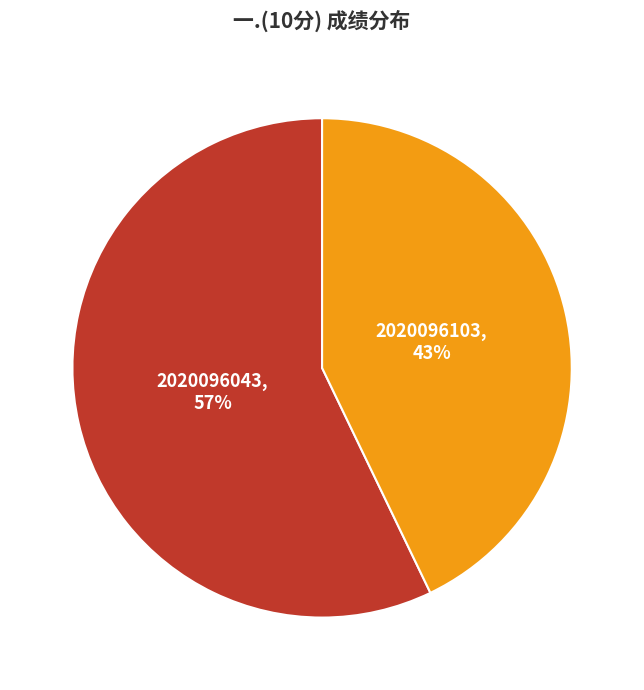

How many segments does this pie chart have?

2